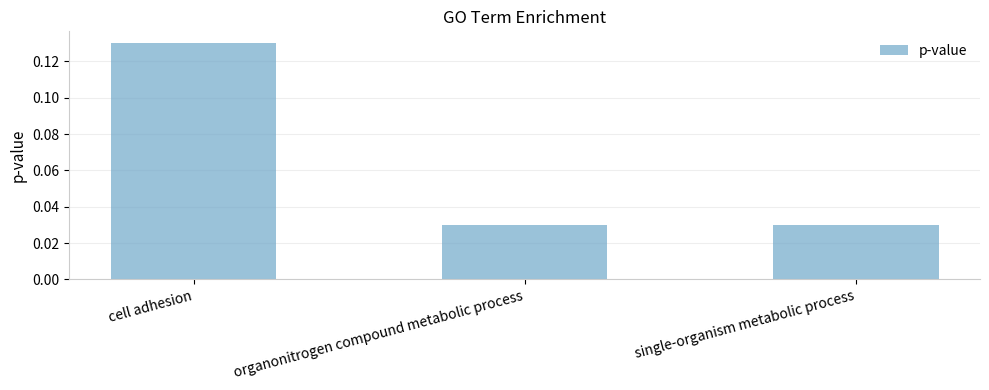

How many data points does each series have?

3